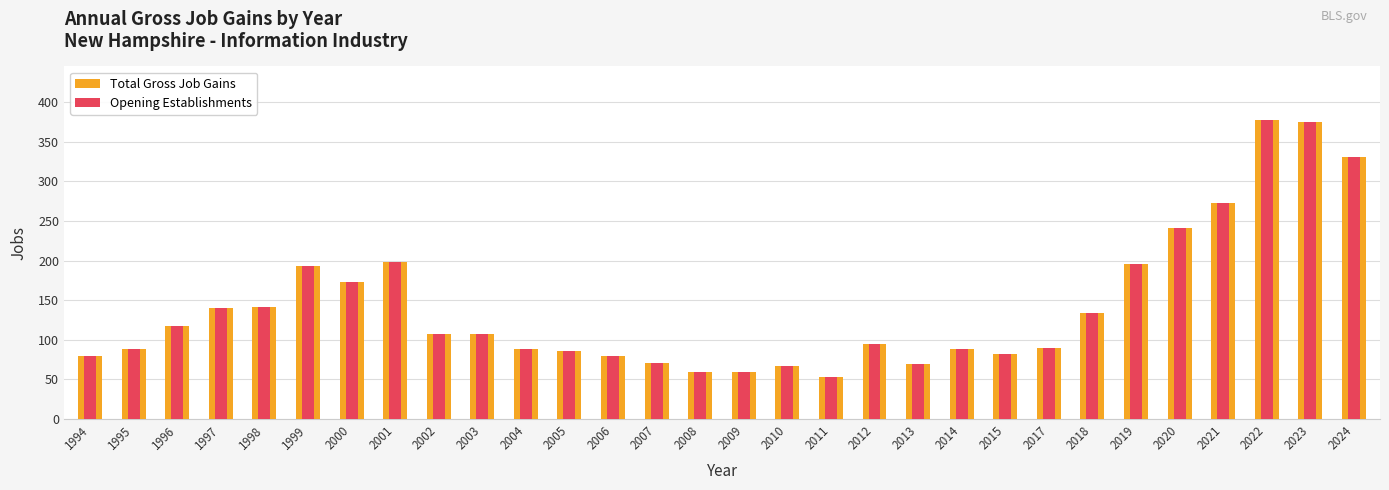

At which category is the sum across all series the highest?

2022